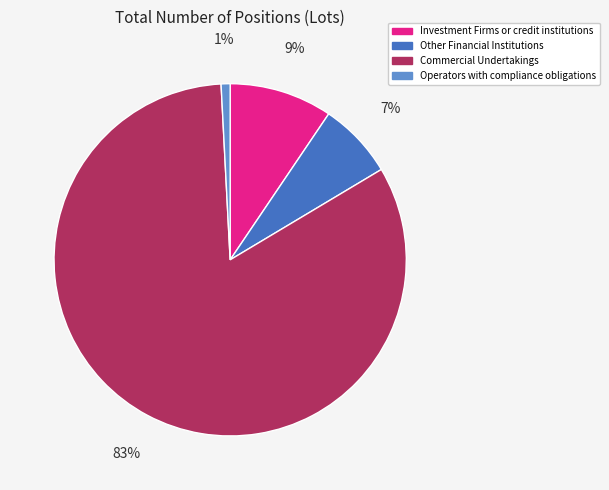

To the nearest percent, what is the difference between the largest and smallest slice percentages?

82%